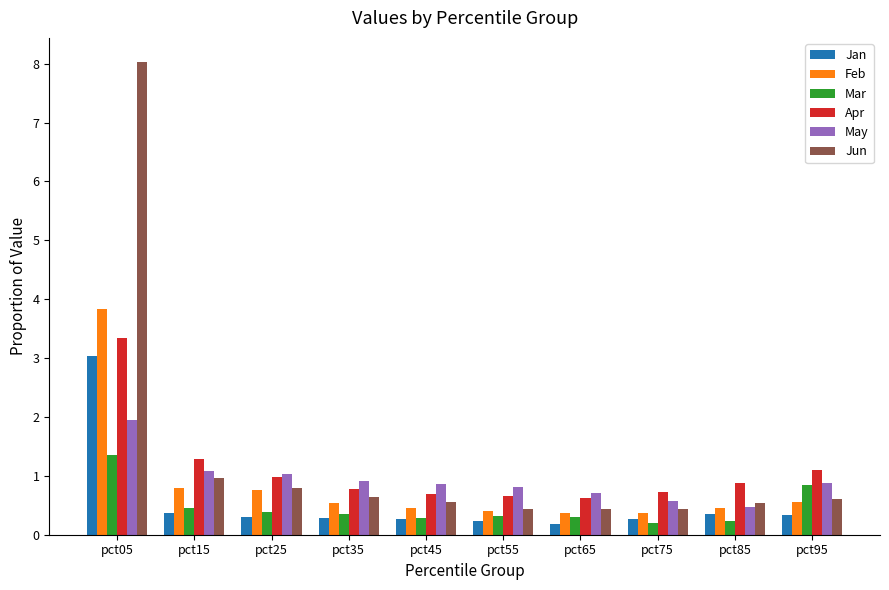

What is the value of the Mar bar at the 6th from the left?

0.3